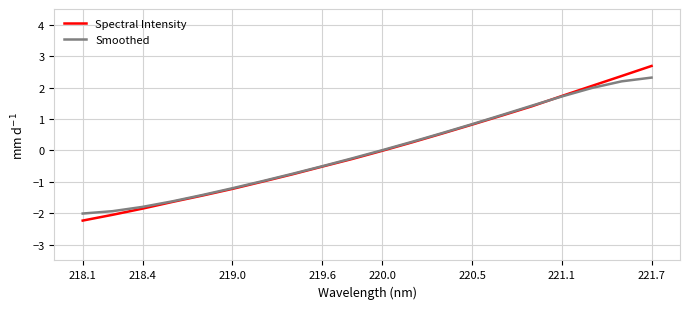

Which series has the largest range (max minus min)?

Spectral Intensity